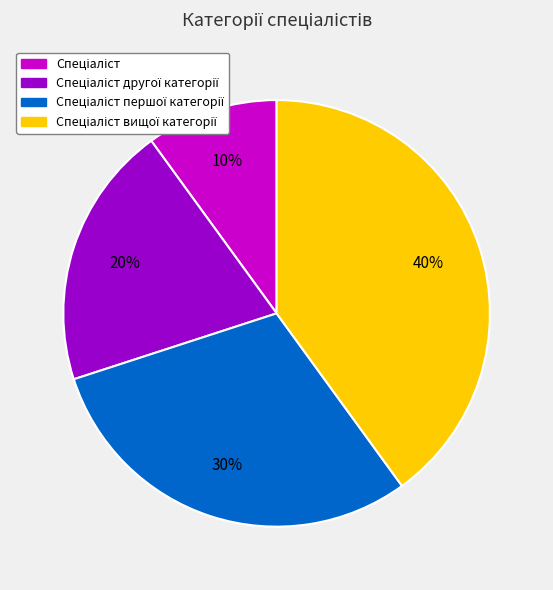

Is there any slice that represents more than half of the pie?

No